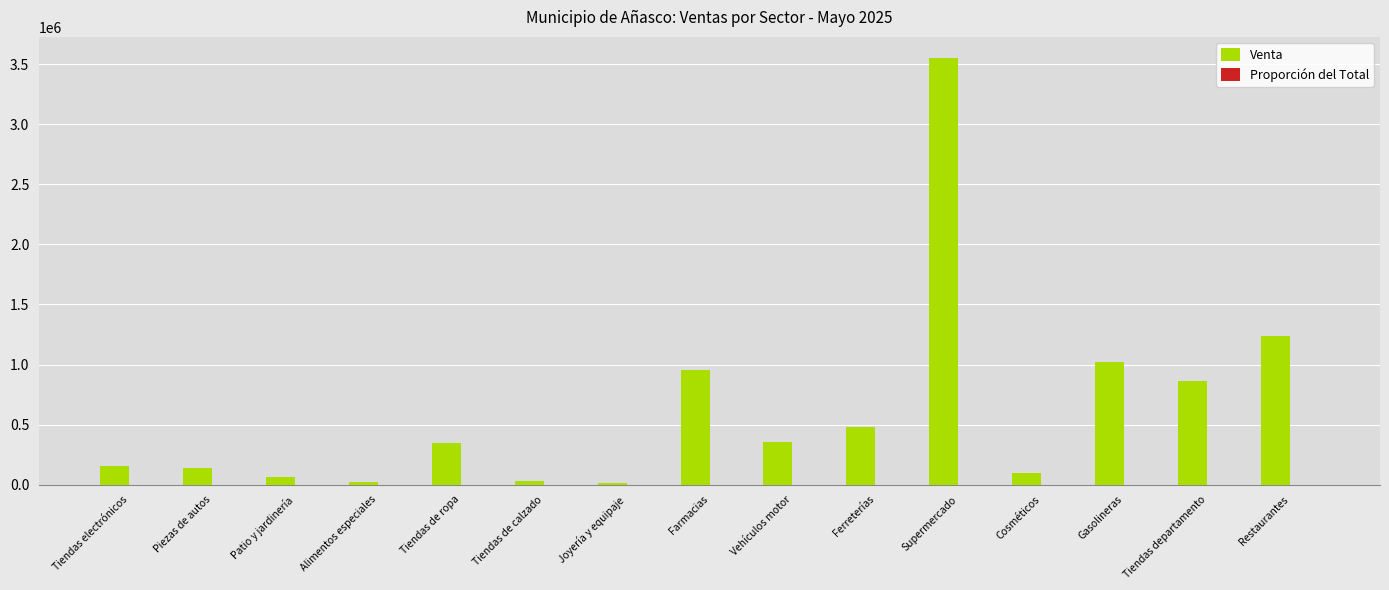

Is it true that Venta equals 14538.3 at Joyería y equipaje?

True